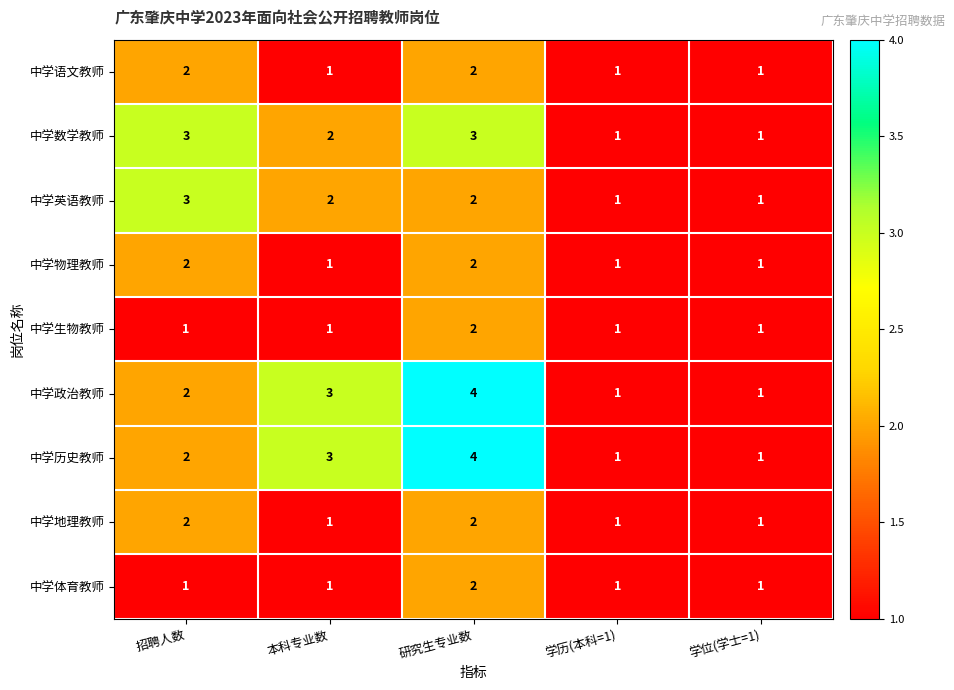

Where is 中学历史教师 nearest to the value 2?

招聘人数